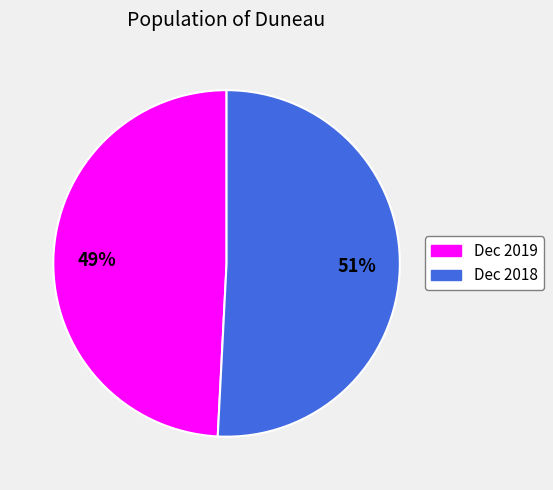

To the nearest percent, what is the difference between the largest and smallest slice percentages?

2%